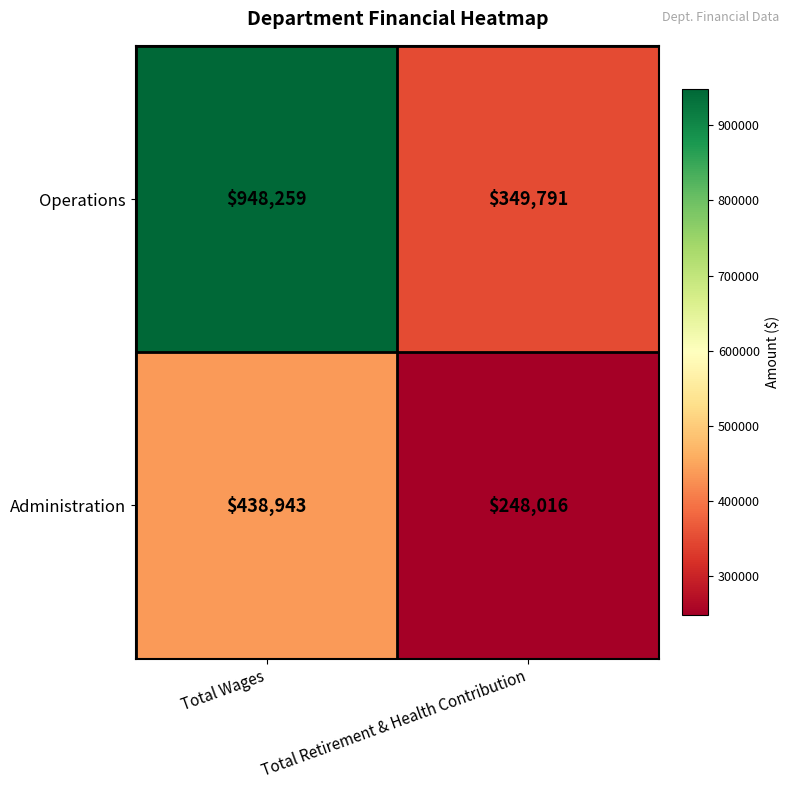

Reading left to right, transcribe all the data shown in this chart.

Operations: Total Wages=948259	Total Retirement & Health Contribution=349791
Administration: Total Wages=438943	Total Retirement & Health Contribution=248016